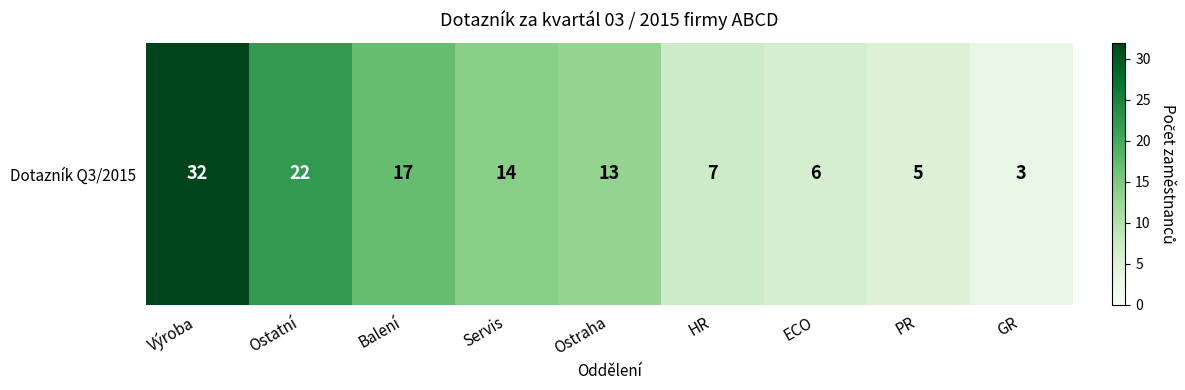

List the labels in order of value, smallest first.

GR, PR, ECO, HR, Ostraha, Servis, Balení, Ostatní, Výroba